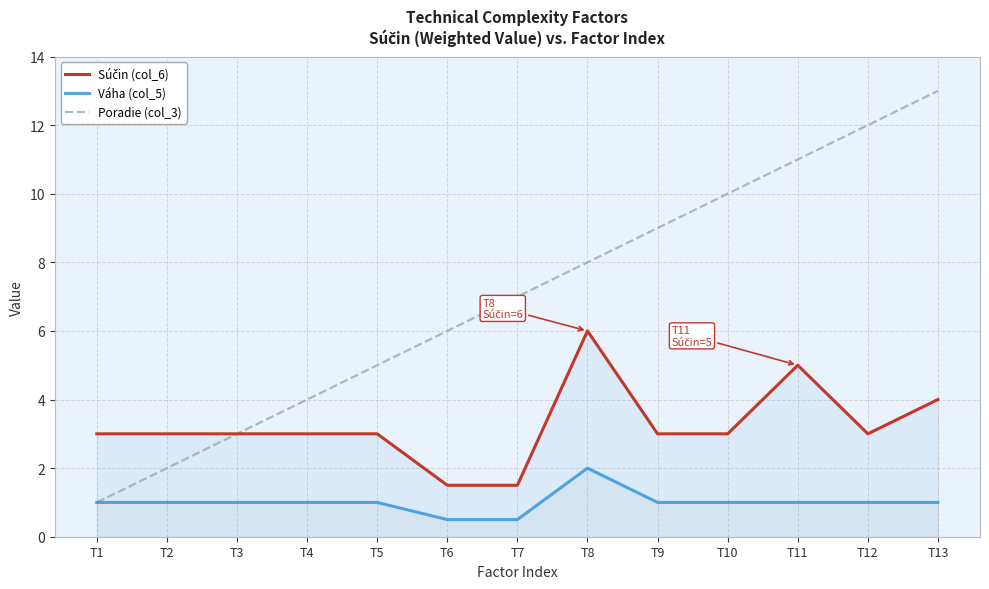

Is the value of Poradie (col_3) at T7 greater than the value of Súčin (col_6) at T7?

Yes